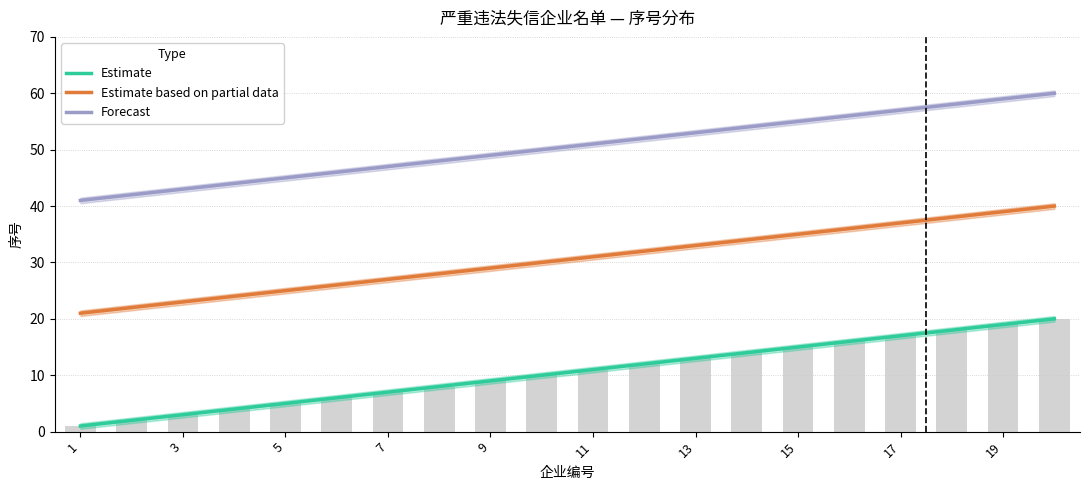

Are the bars horizontal?

No